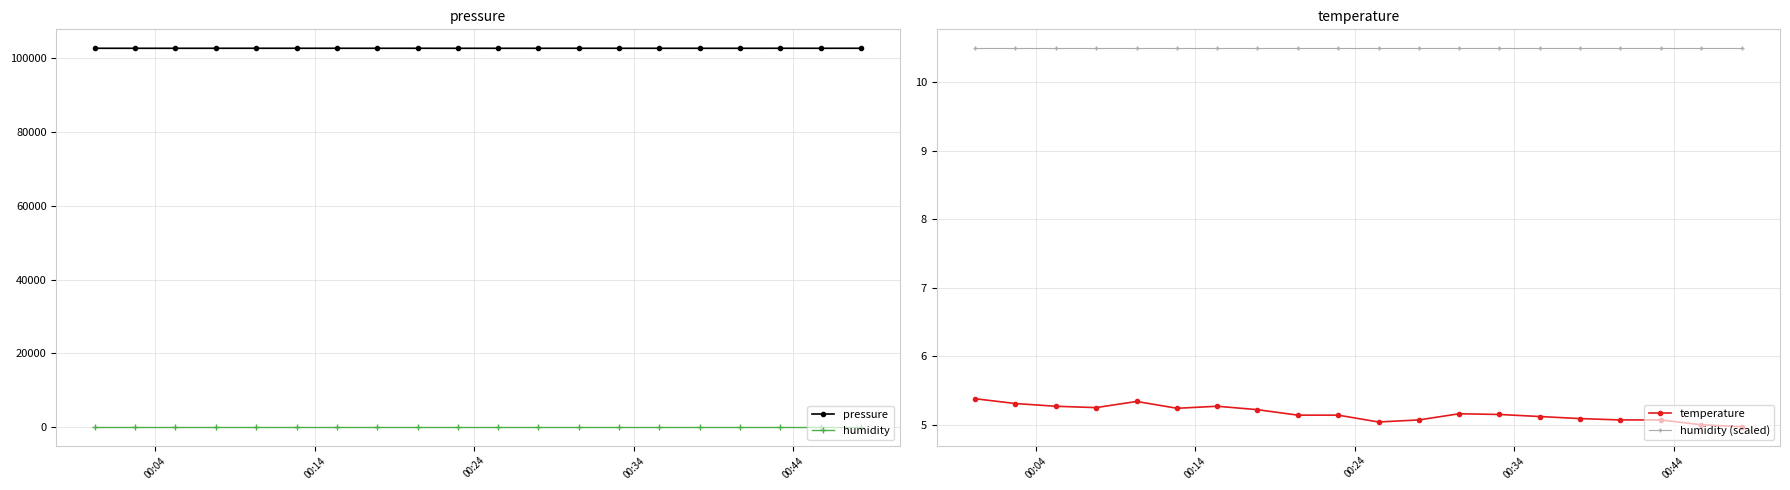

What is the minimum value shown in the chart?

5.0